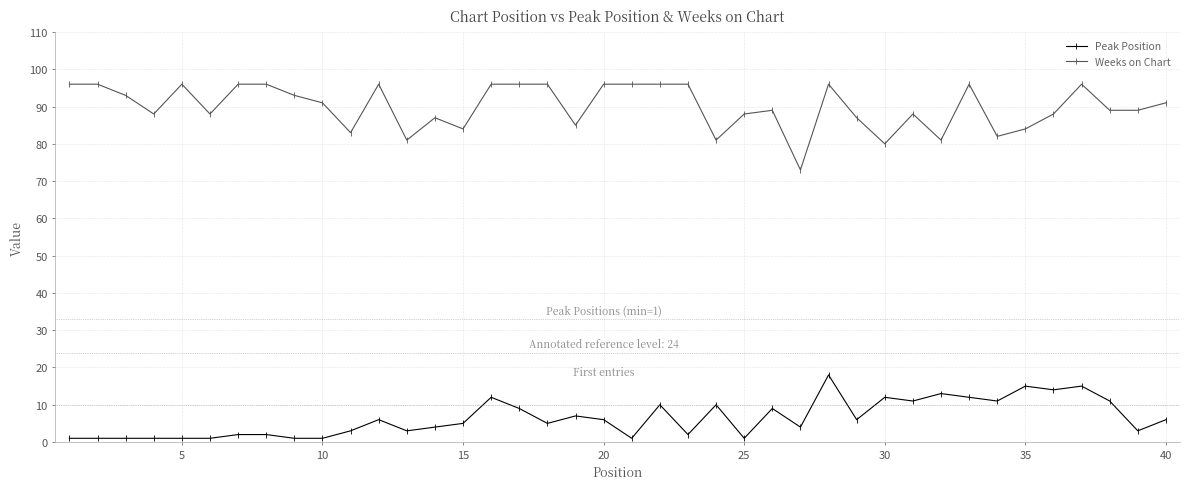

True or false: Weeks on Chart and Peak Position cross at least once.

False